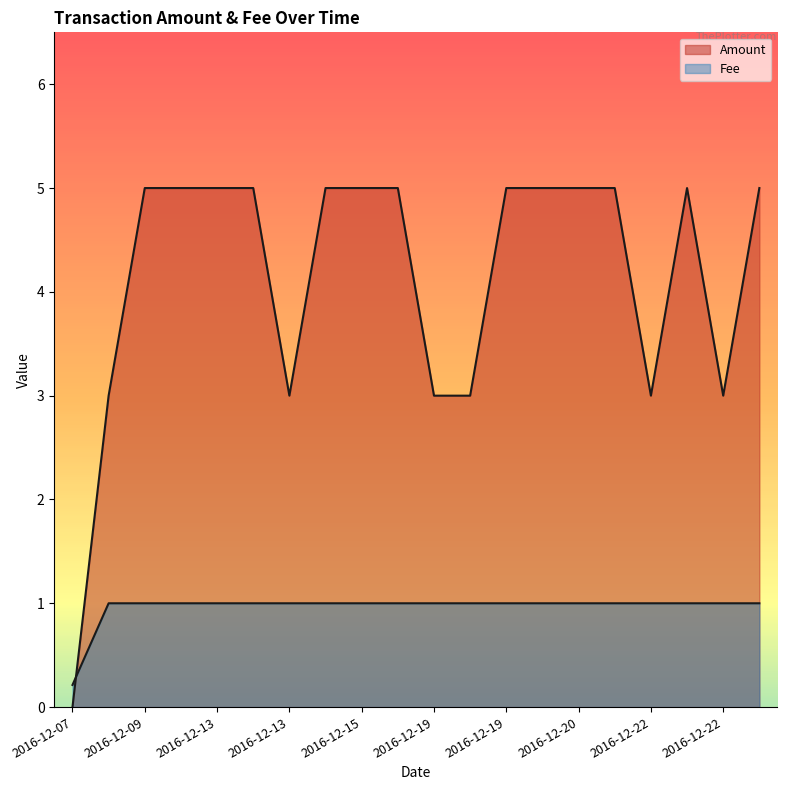

How many lines are shown in the chart?

2